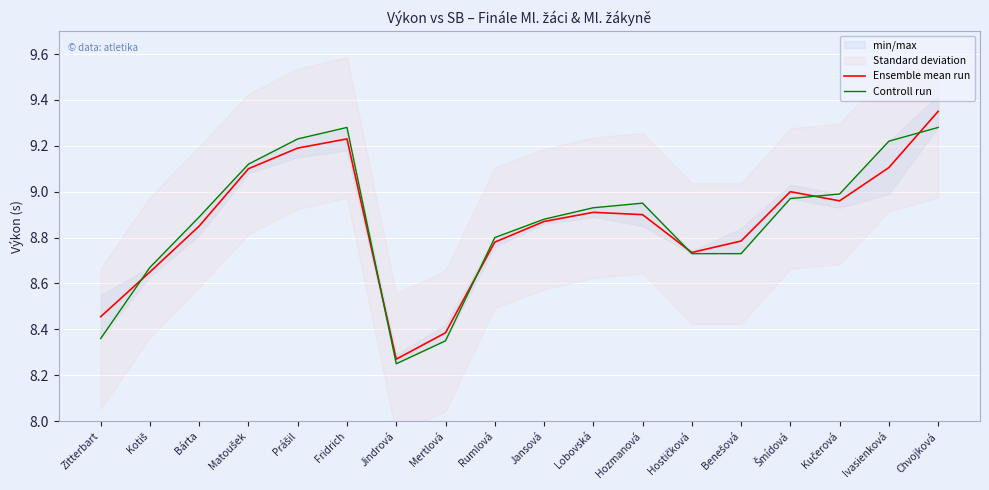

What is the approximate value of Controll run at Chvojková?

9.3